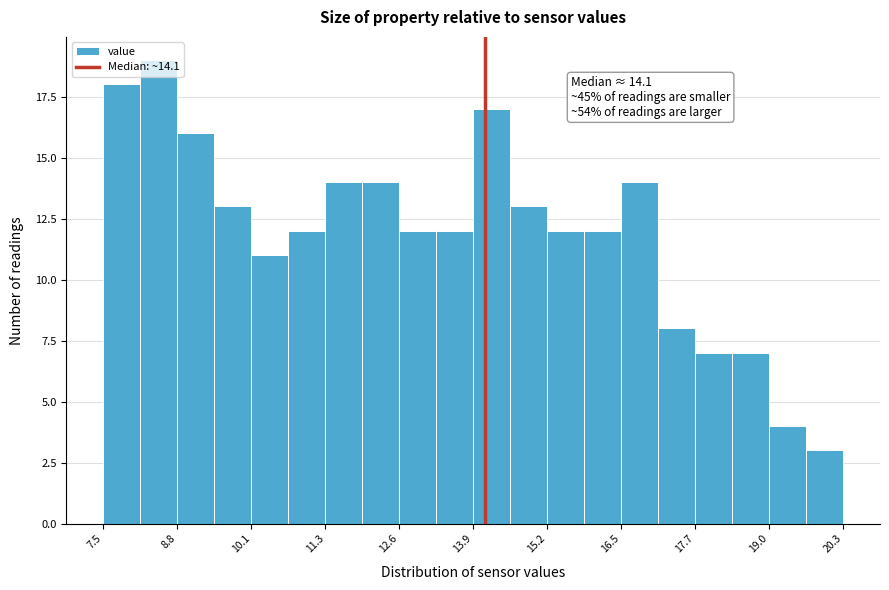

Read against the x-axis, roughly where is the centre of the tallest bar?

8.4